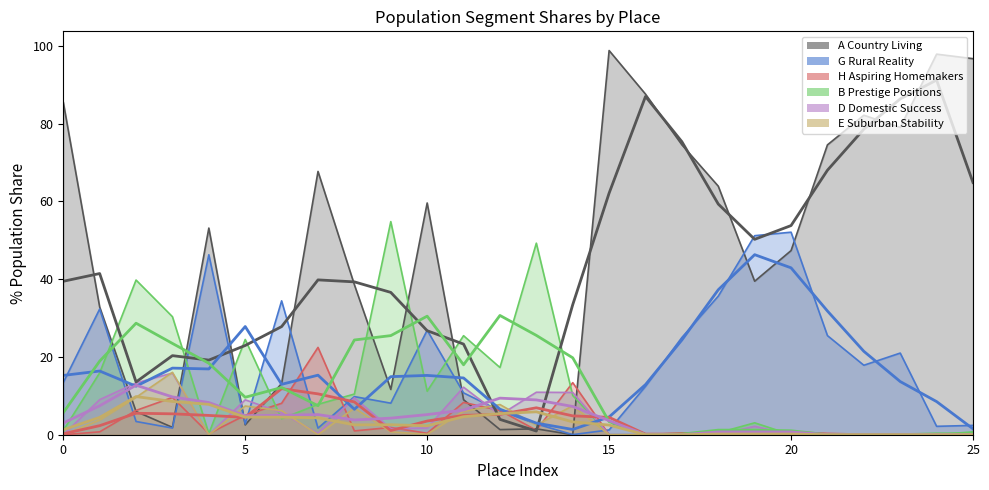

What are all the series names shown in the legend?

A Country Living, G Rural Reality, H Aspiring Homemakers, B Prestige Positions, D Domestic Success, E Suburban Stability